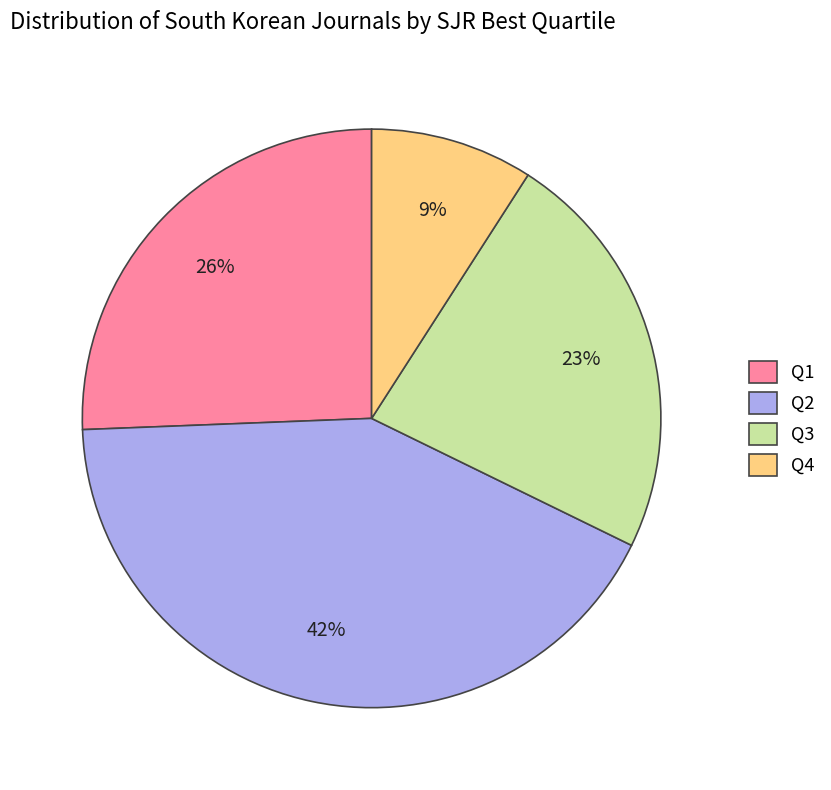

Which slice is the largest?

Q2